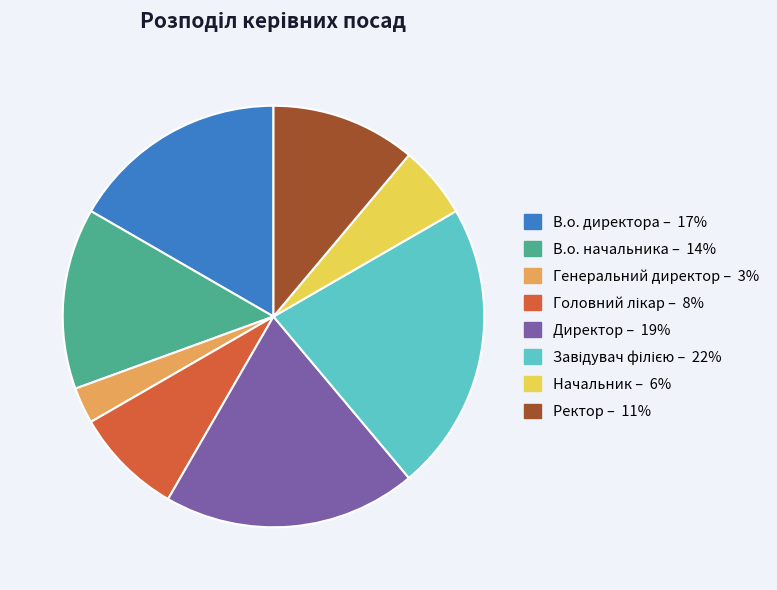

What is the ratio of the value at В.о. директора to the value at Директор?

0.9